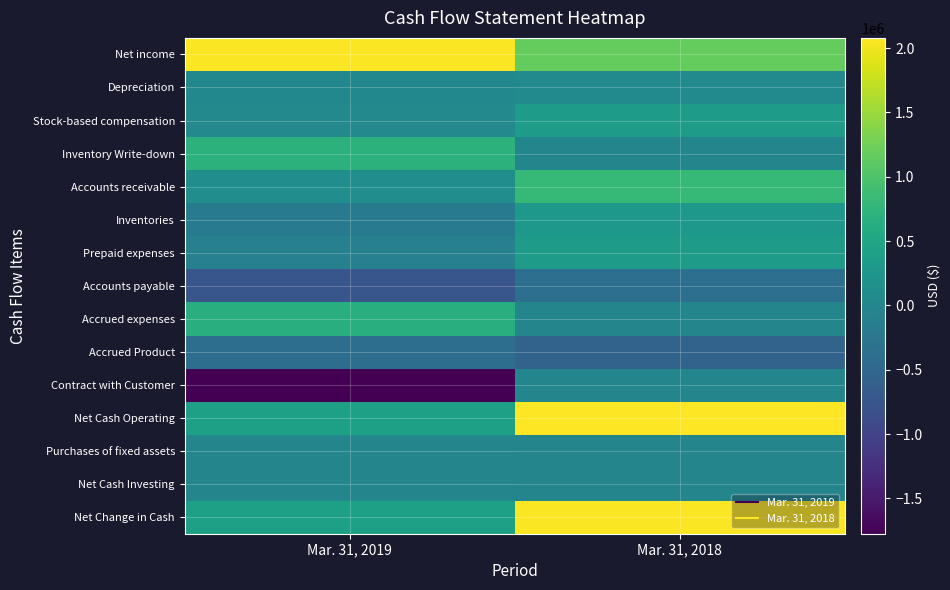

Between Mar. 31, 2018 and Mar. 31, 2019, which is larger?

Mar. 31, 2019